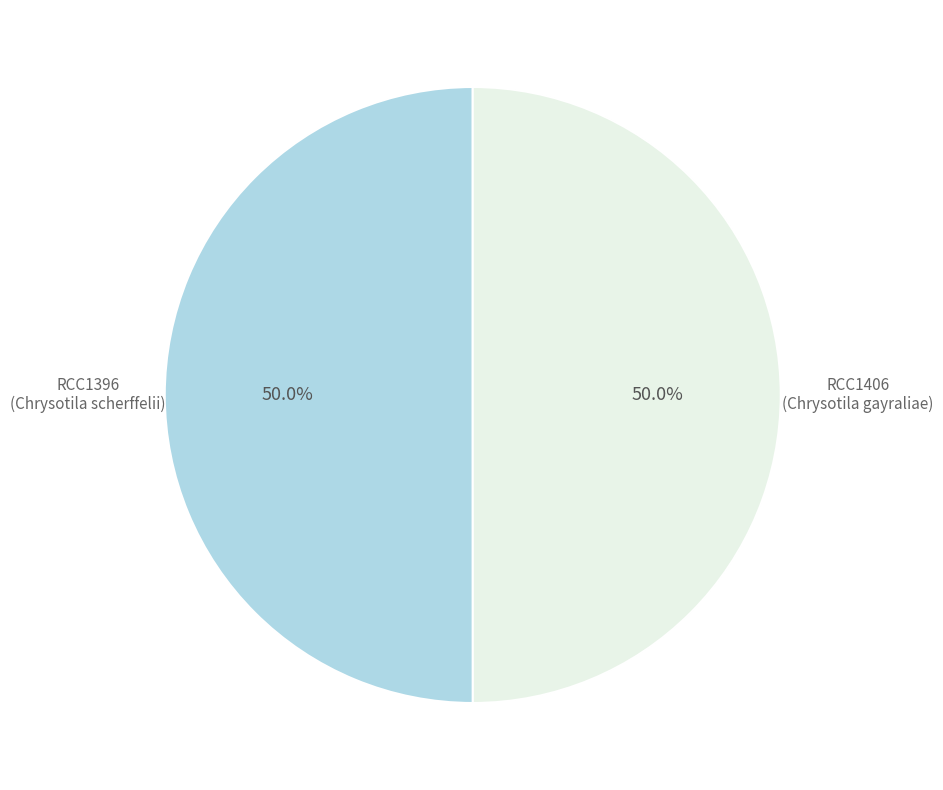

What is the total percentage of RCC1396 (Chrysotila scherffelii) and RCC1406 (Chrysotila gayraliae)?

100.0%